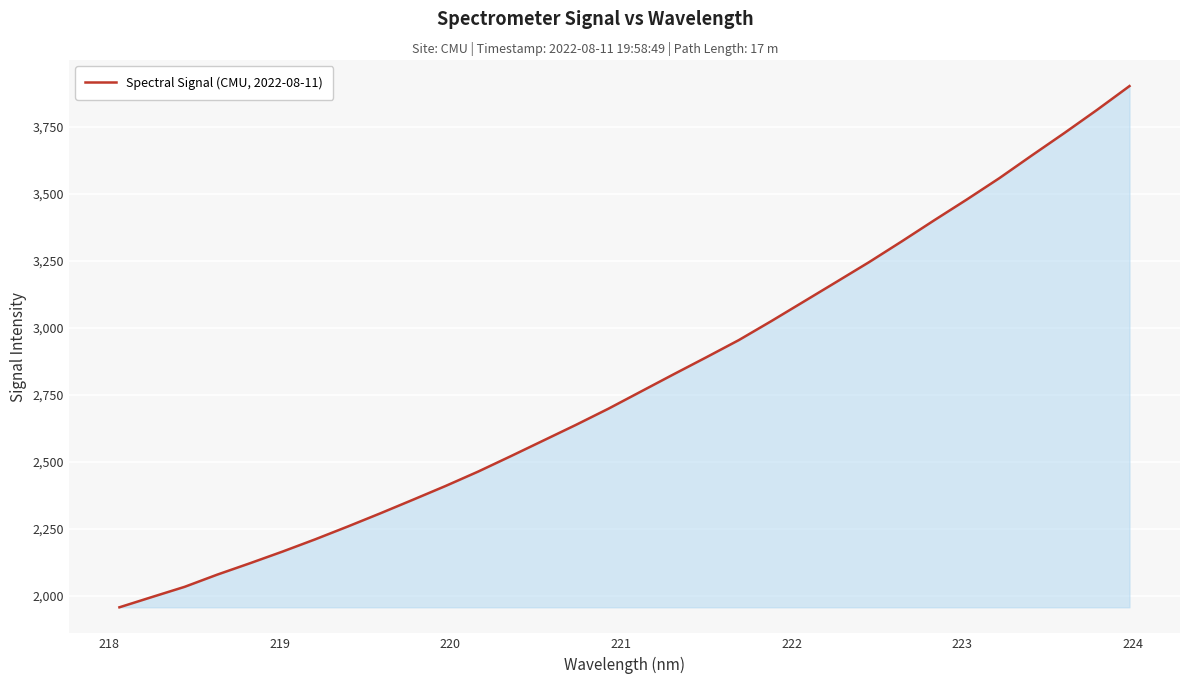

What is the smallest value displayed?

1958.3